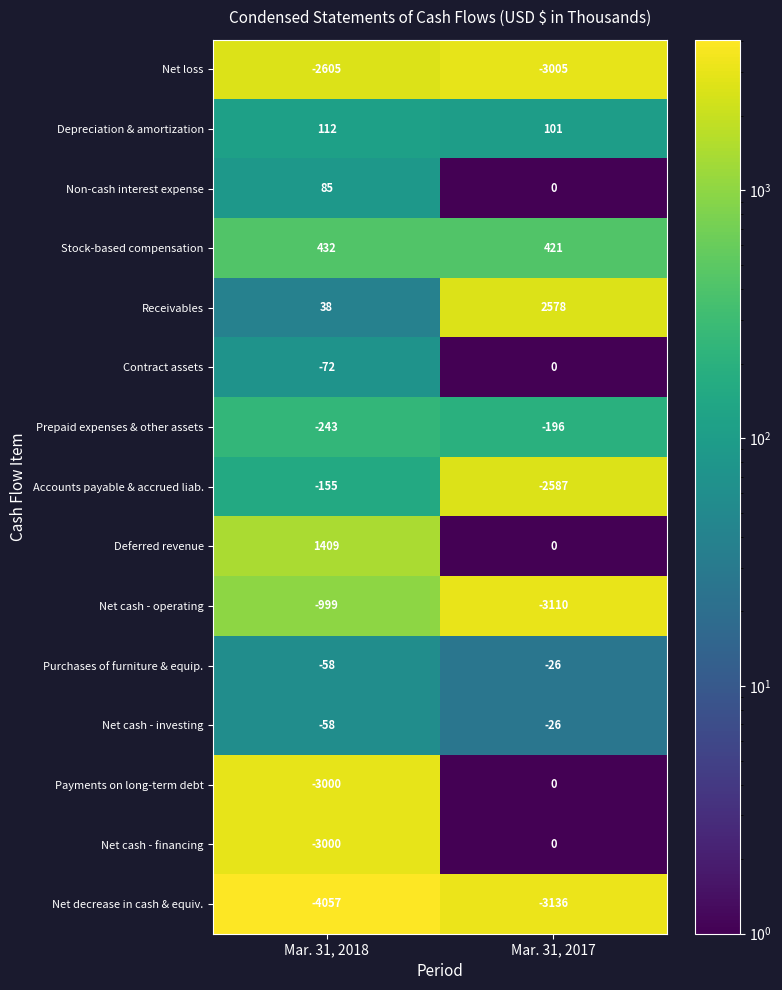

What is the spread (max minus min) of values at Mar. 31, 2018?

5466